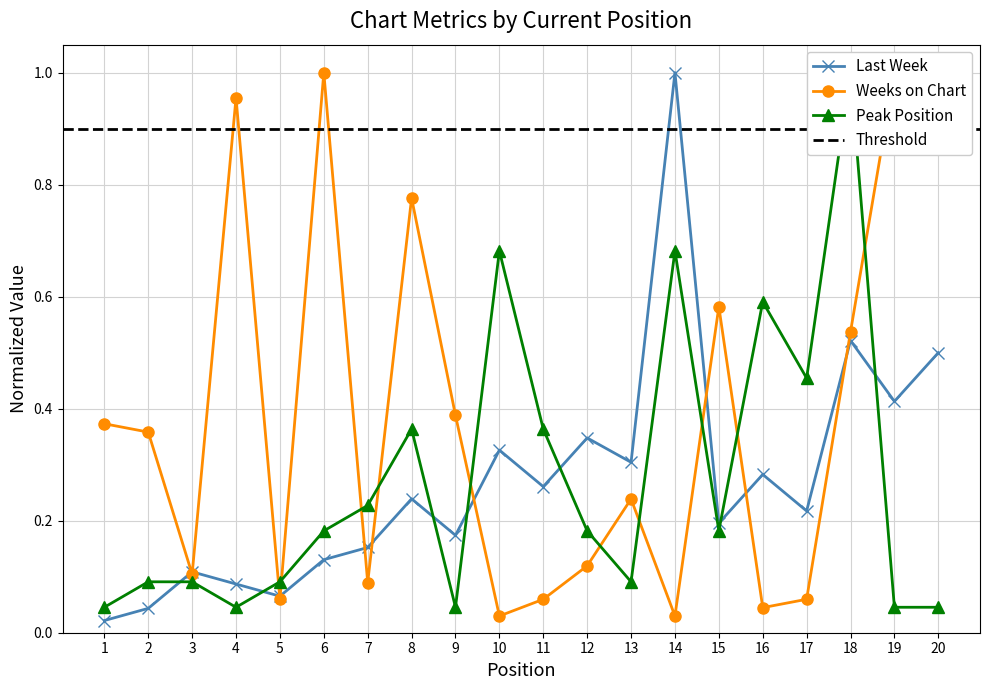

True or false: Last Week has a value of 0.2 at 9.

True